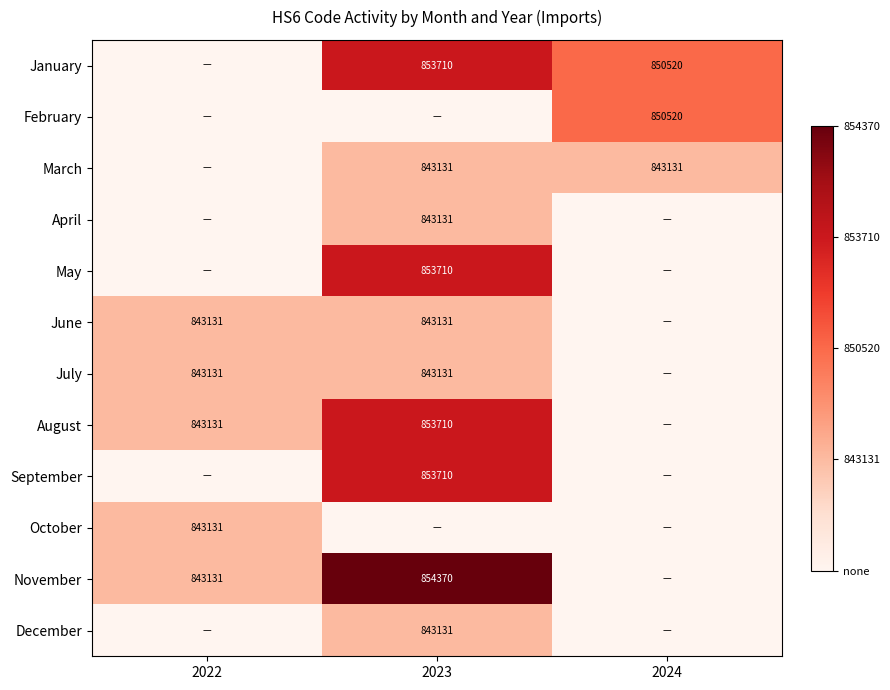

What is the sum of the August values at 2022 and 2023?

1696841